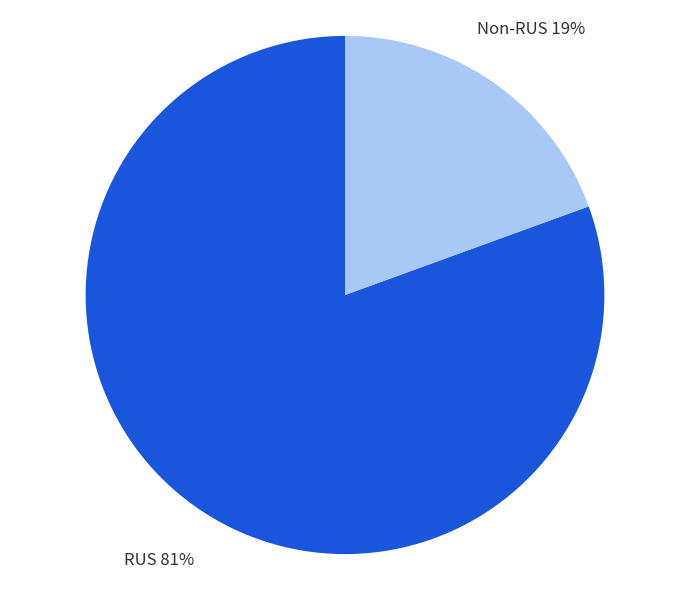

Combined, do RUS and Non-RUS account for over 50%?

Yes